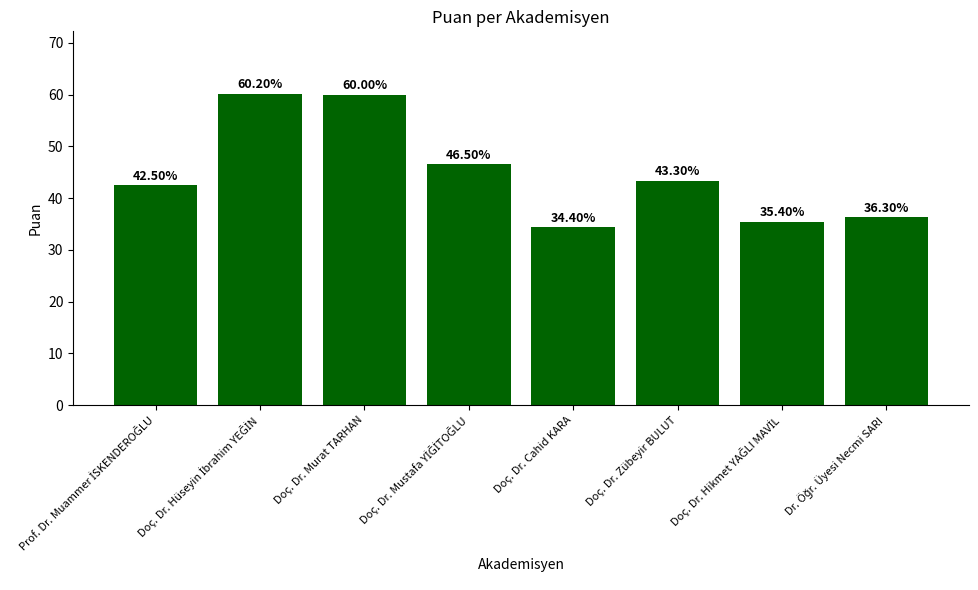

What is the average value?

44.8